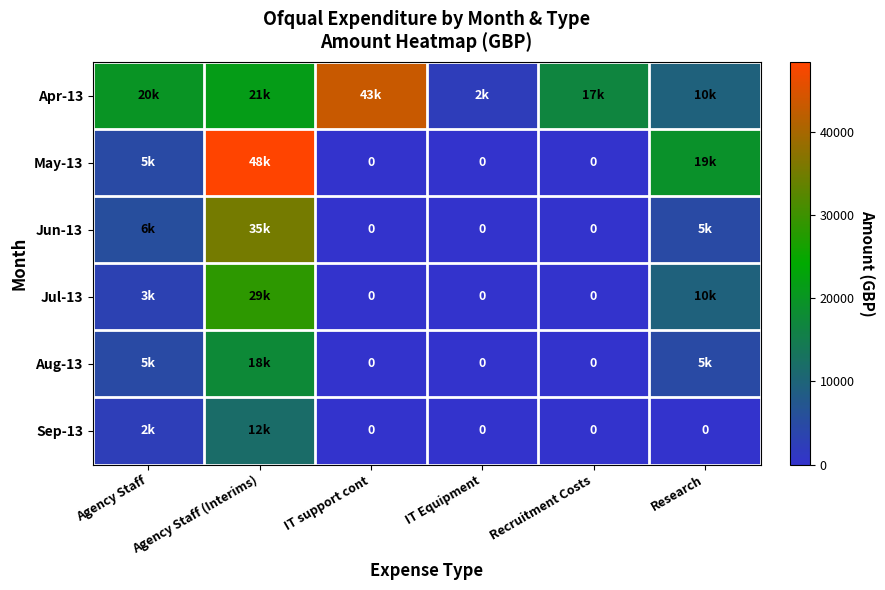

List the series in order of their peak value, highest first.

May-13, Apr-13, Jun-13, Jul-13, Aug-13, Sep-13